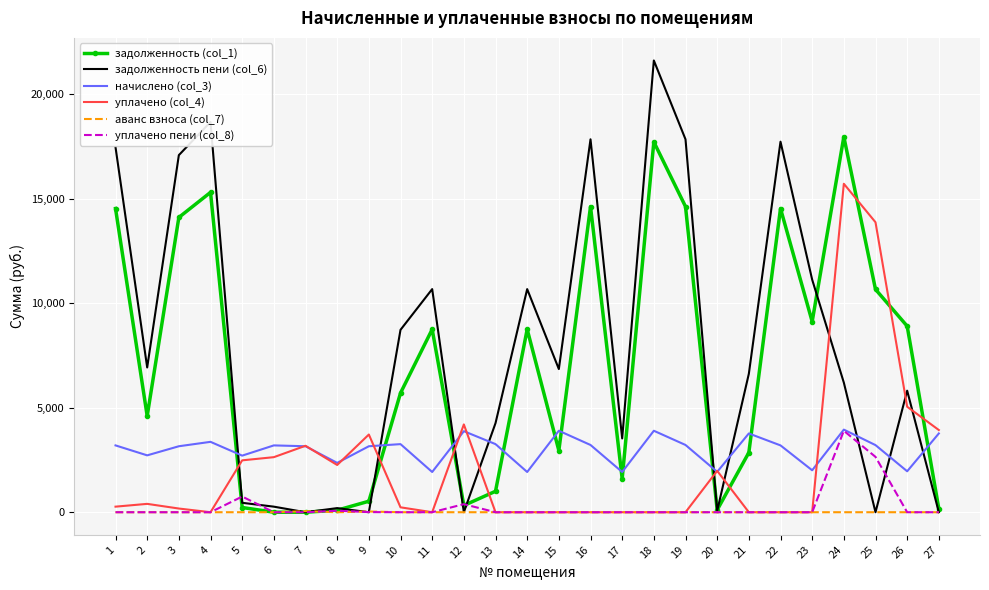

The уплачено пени (col_8) series shows 0.0 at 11. True or false?

True